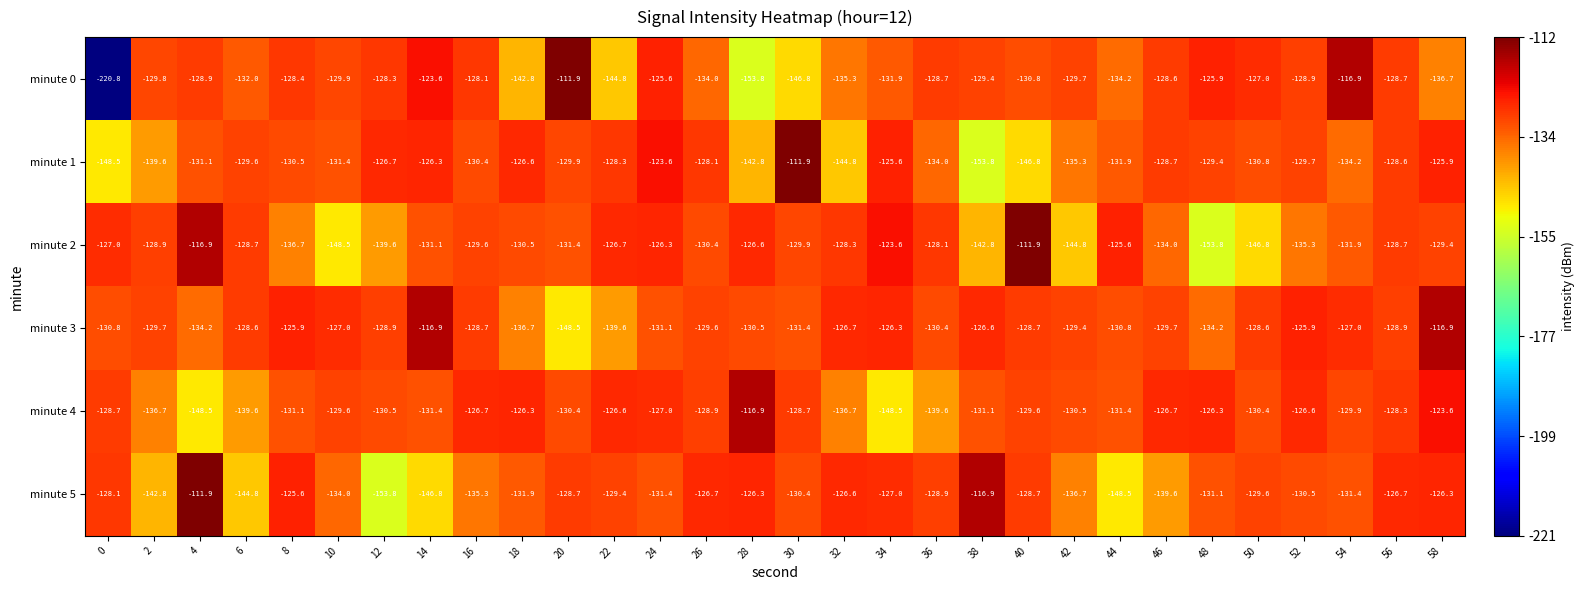

What value does the minute 2 series have at 26?

-130.4